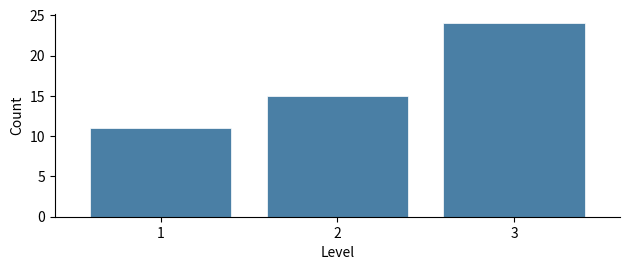

Reading left to right, transcribe all the data shown in this chart.

11	15	24